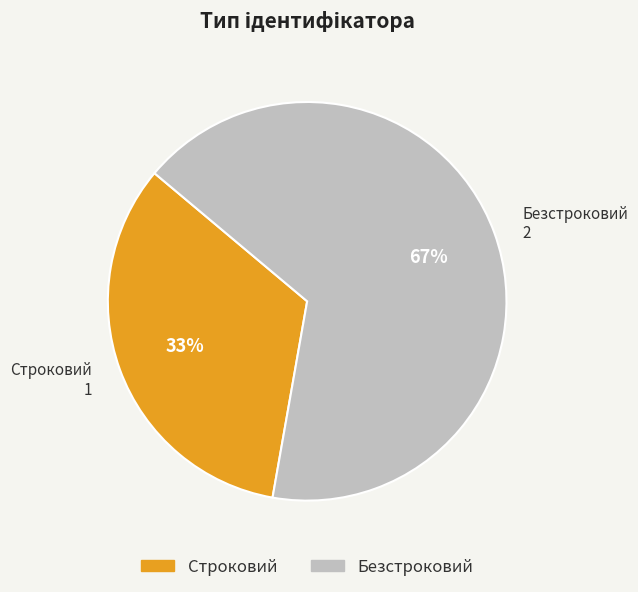

The Безстроковий slice represents 67% of the pie. True or false?

True